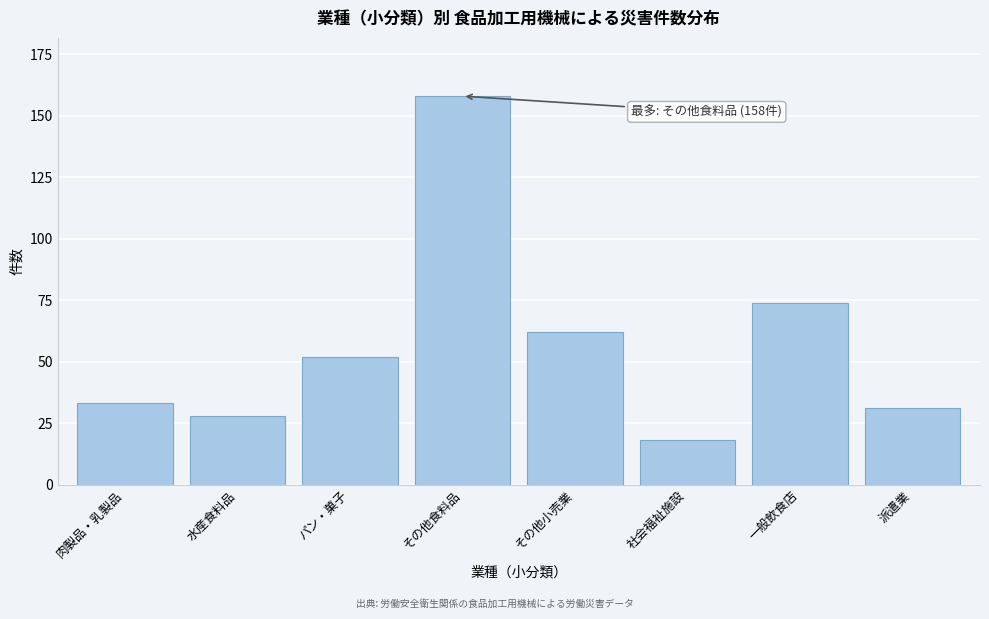

Reading left to right, what are all the values shown in this chart?

肉製品・乳製品=33	水産食料品=28	パン・菓子=52	その他食料品=158	その他小売業=62	社会福祉施設=18	一般飲食店=74	派遣業=31